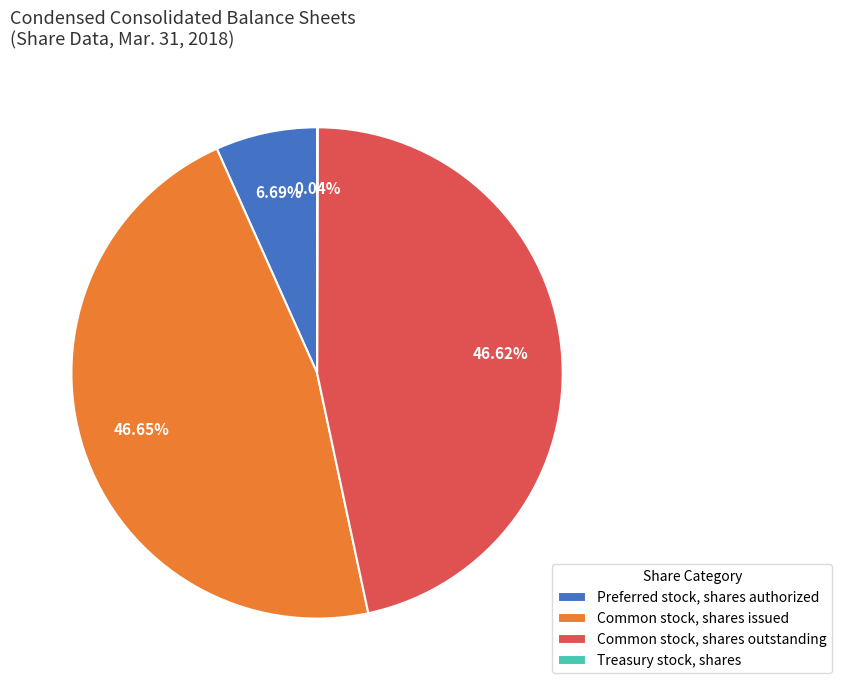

To the nearest percent, what percentage of the pie is Common stock, shares issued?

47%